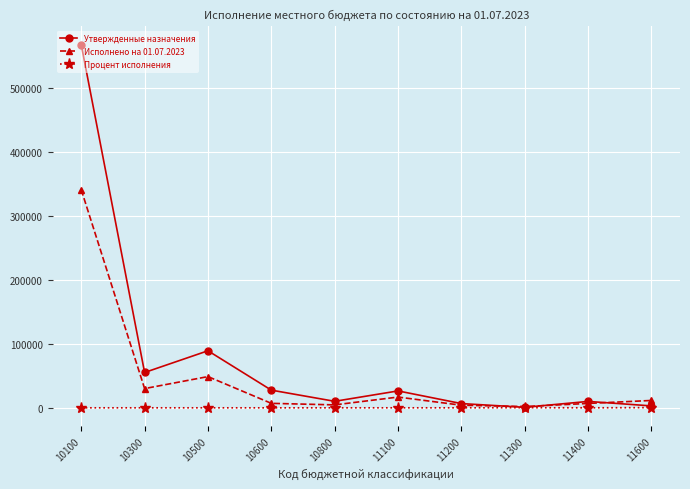

Is the value of Исполнено на 01.07.2023 at 11100 greater than the value of Процент исполнения at 11300?

Yes